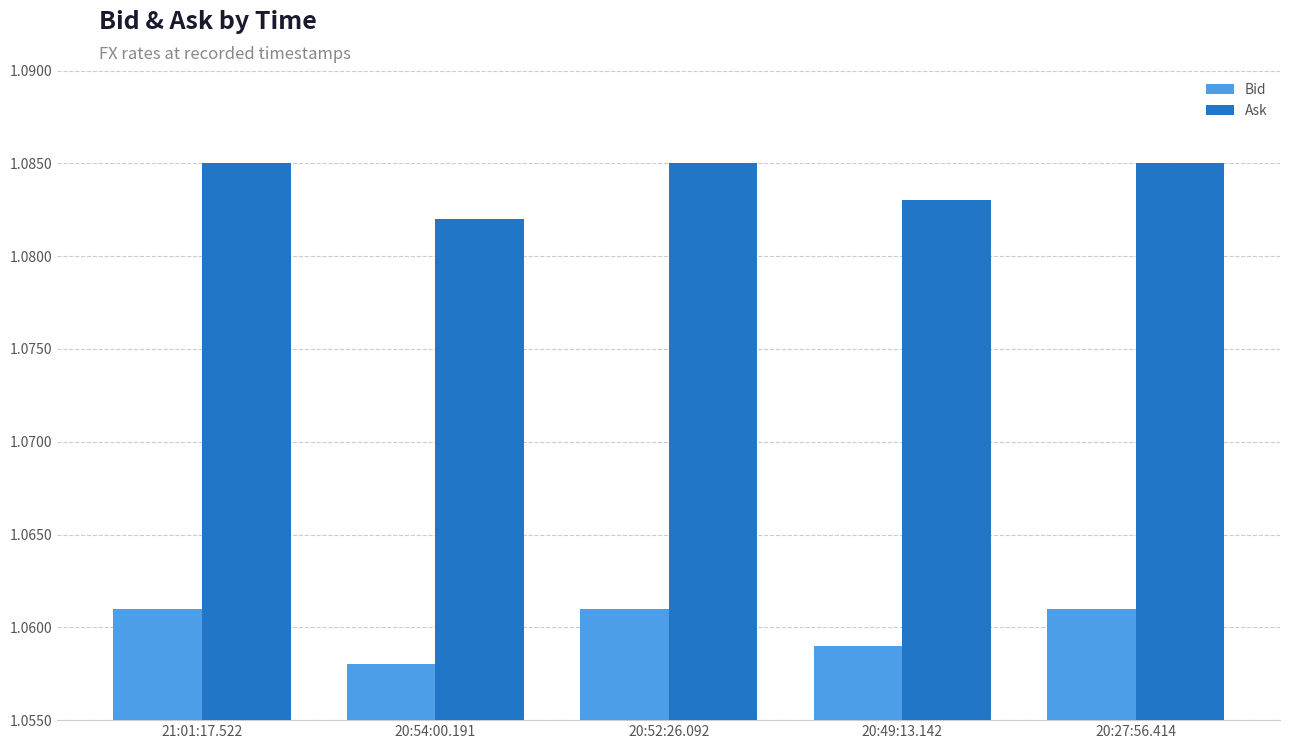

Which label corresponds to the smallest value in the chart?

20:54:00.191